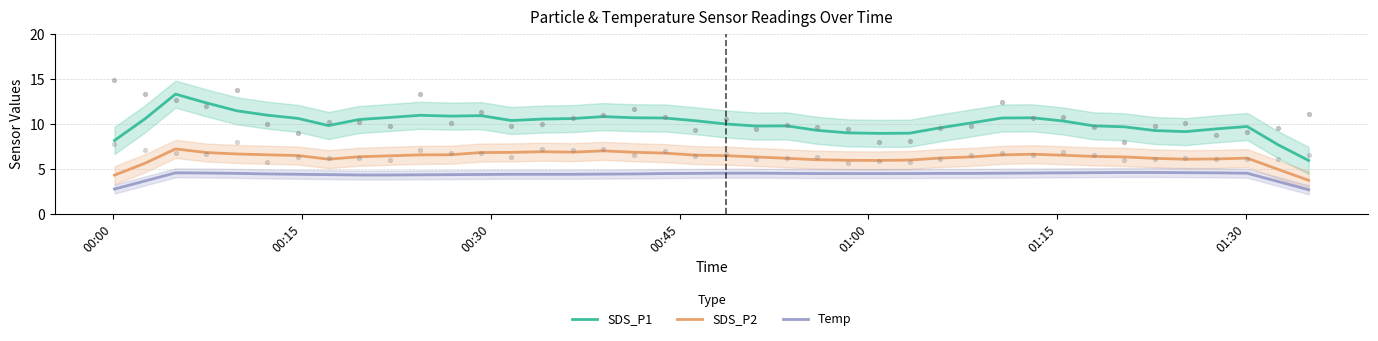

At how many categories does at least one series exceed 4?

40